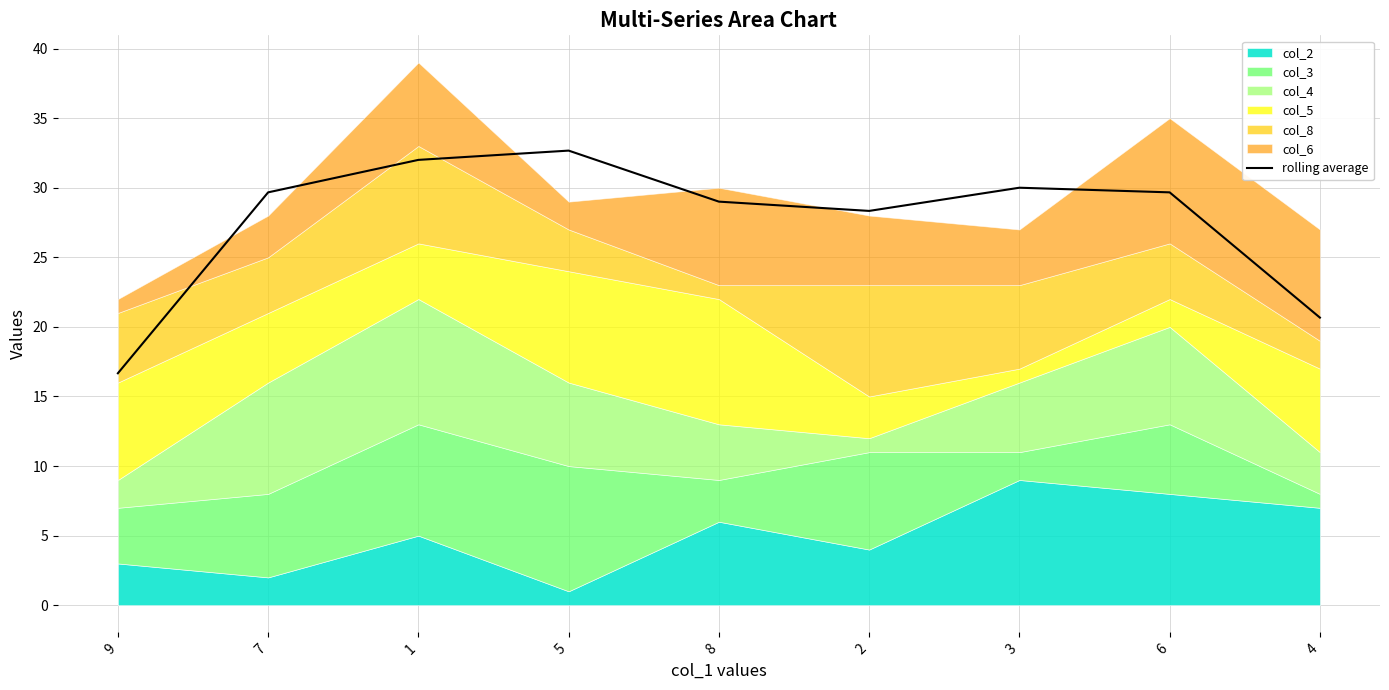

Which has a higher value, 2 or 1?

1